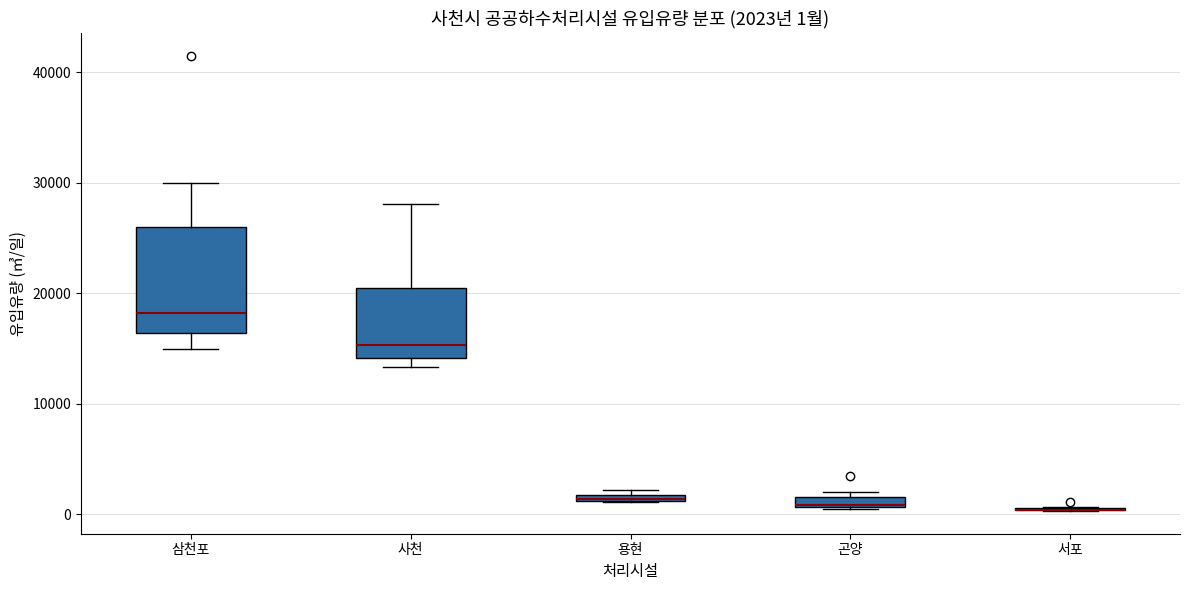

Which box is the tallest, from its lower edge to its upper edge?

삼천포